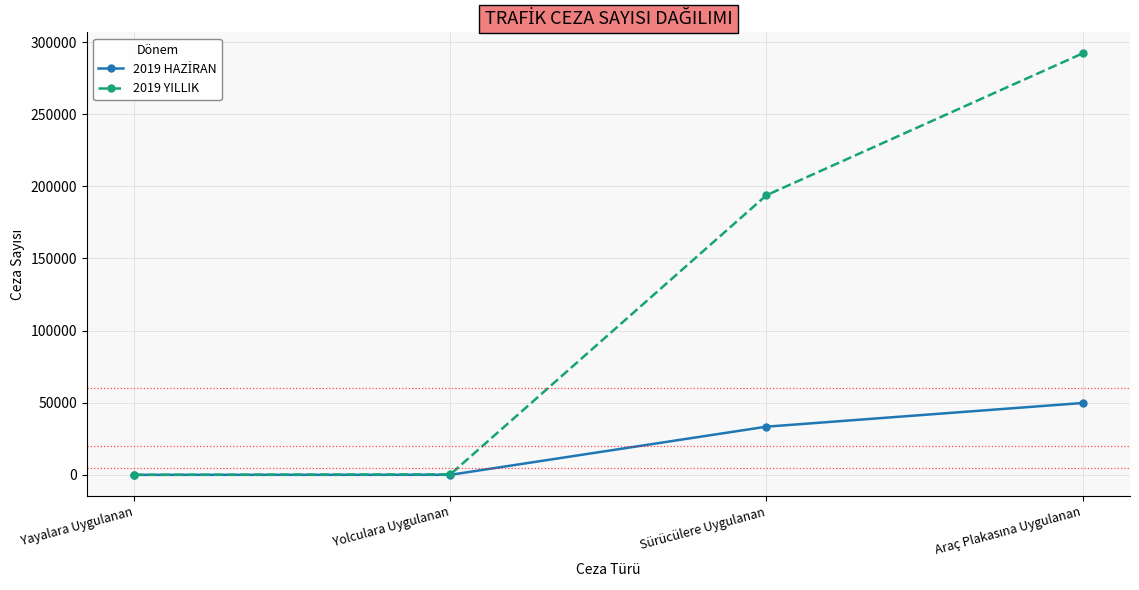

Between Yolculara Uygulanan and Sürücülere Uygulanan, which series saw the biggest shift?

2019 YILLIK